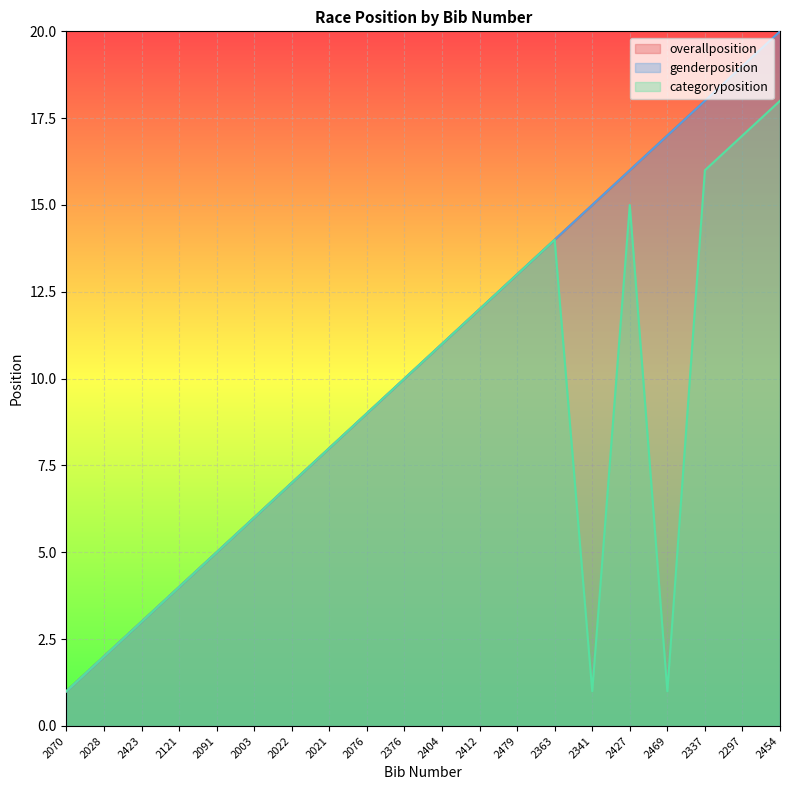

Which label corresponds to the largest value in the chart?

2454